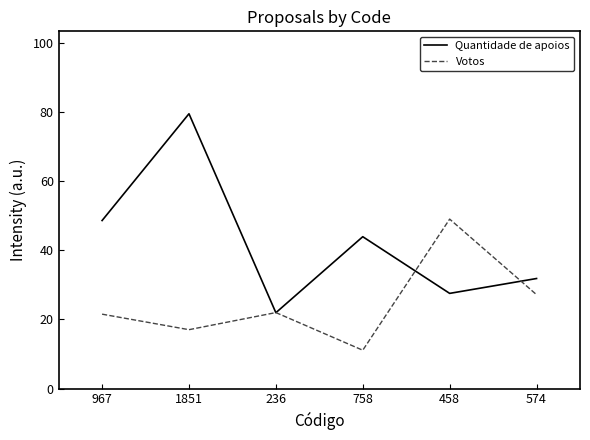

How many values in the Votos series exceed 21?

4